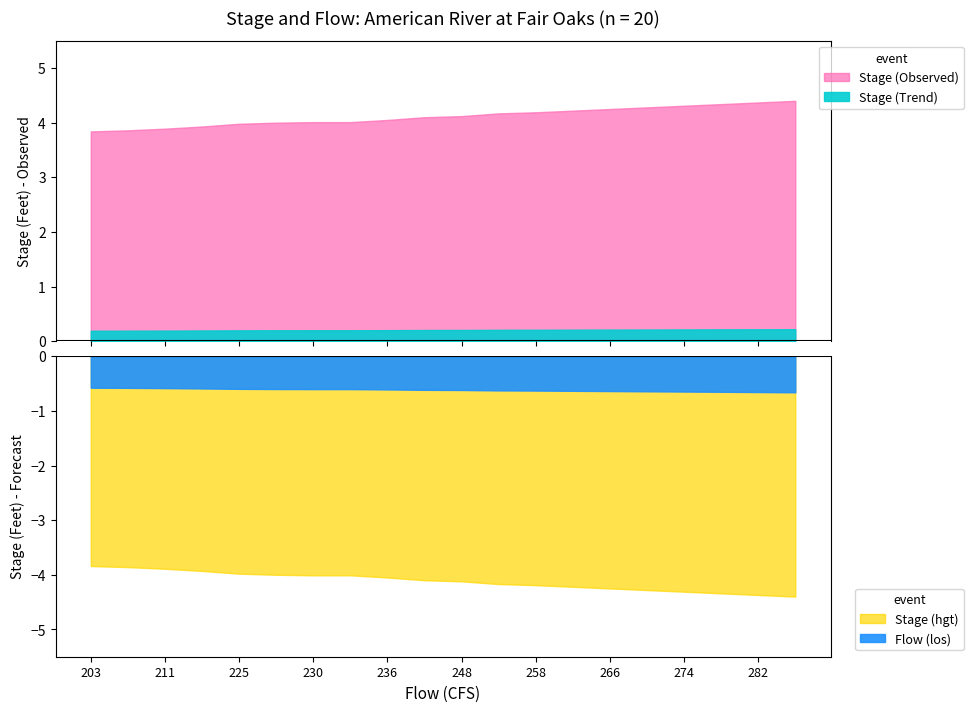

True or false: flow and stage_observed intersect in this chart.

False